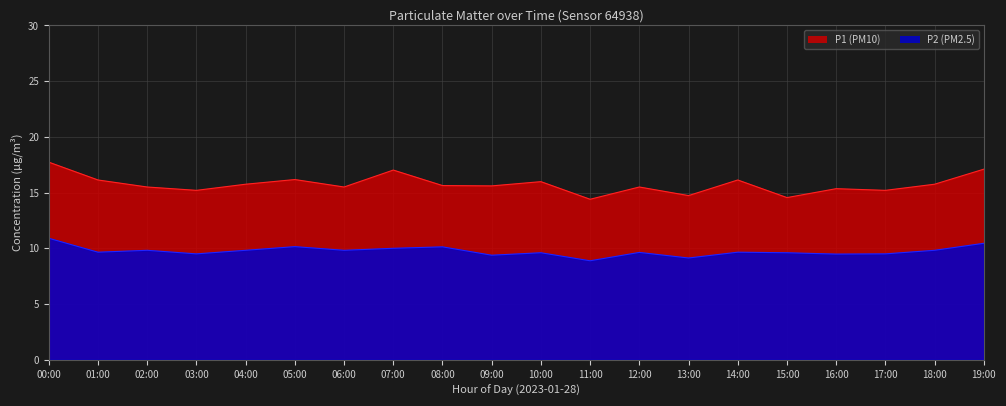

List the labels in order of P2 value, smallest first.

11:00, 13:00, 09:00, 16:00, 03:00, 17:00, 10:00, 15:00, 12:00, 01:00, 14:00, 02:00, 04:00, 06:00, 18:00, 07:00, 08:00, 05:00, 19:00, 00:00